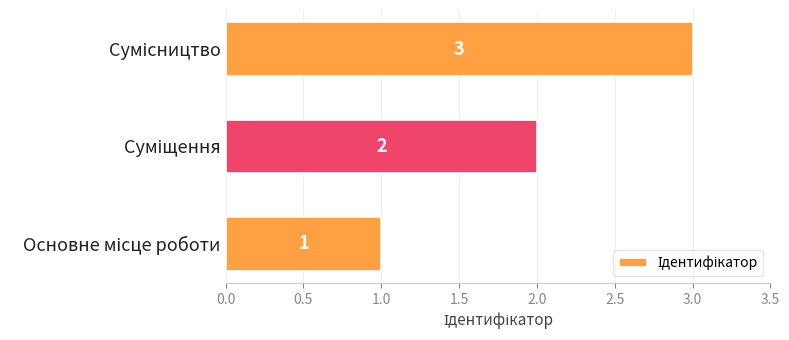

What is the greatest value displayed?

3